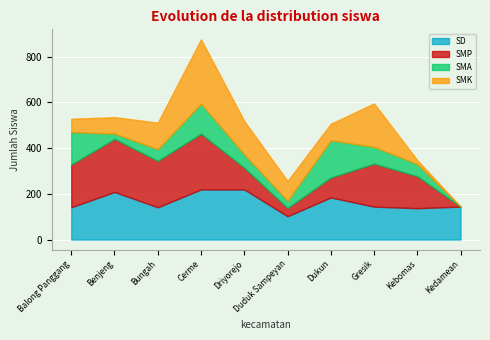

True or false: SMP and SMA intersect in this chart.

True